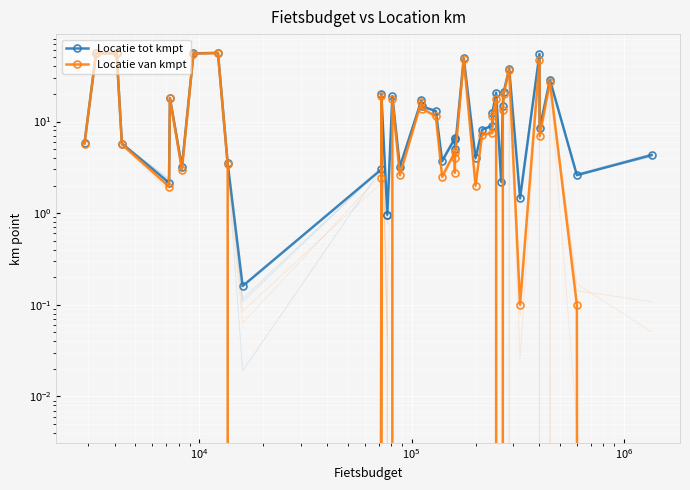

Is this an area chart (filled region under the line)?

No